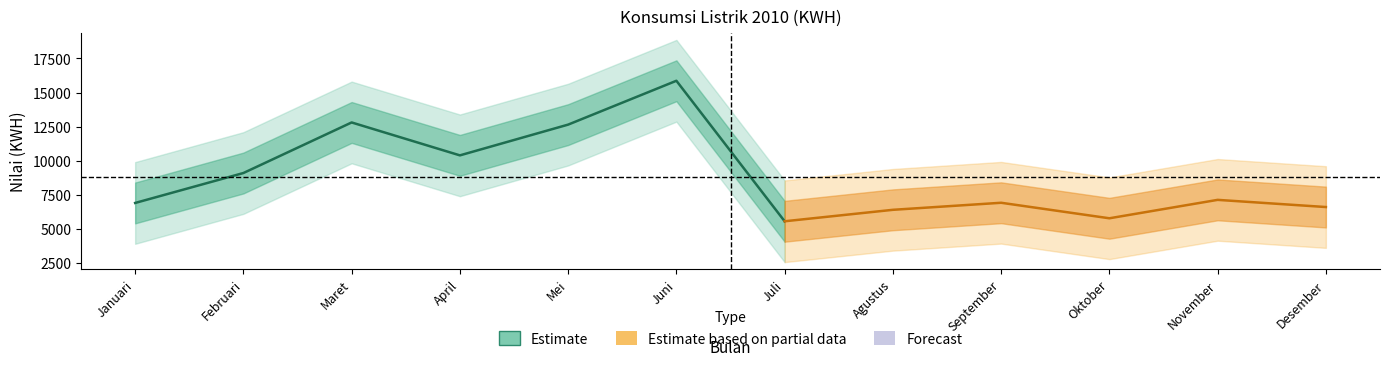

List the labels in order of value, largest first.

Juni, Maret, Mei, April, Februari, November, September, Januari, Desember, Agustus, Oktober, Juli